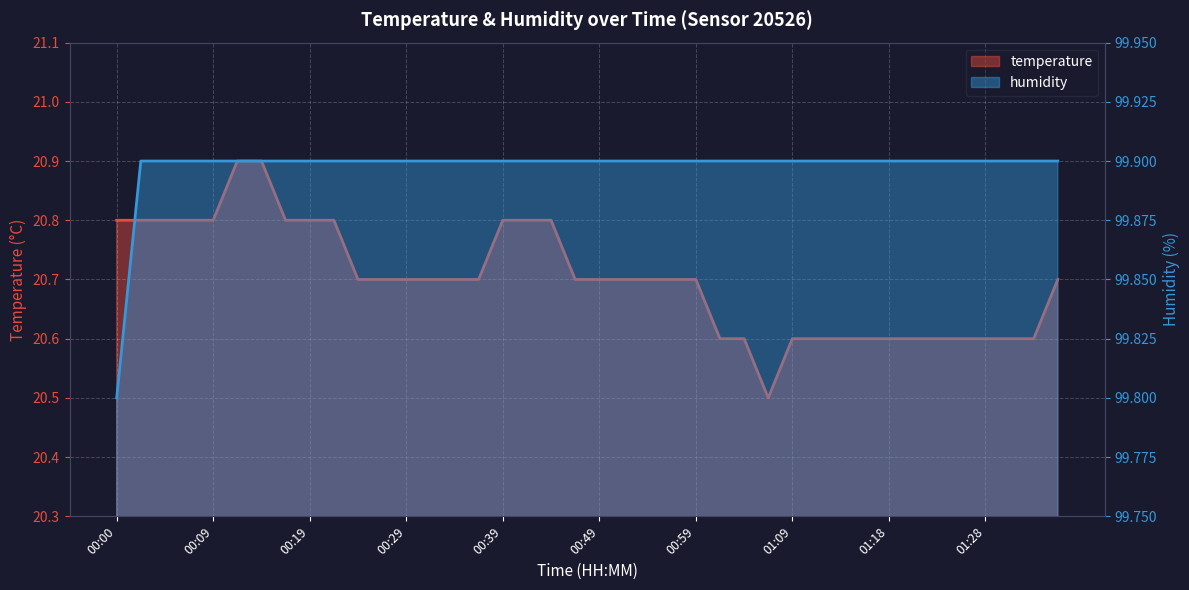

Which has a higher value, 00:22 or 00:46?

00:22